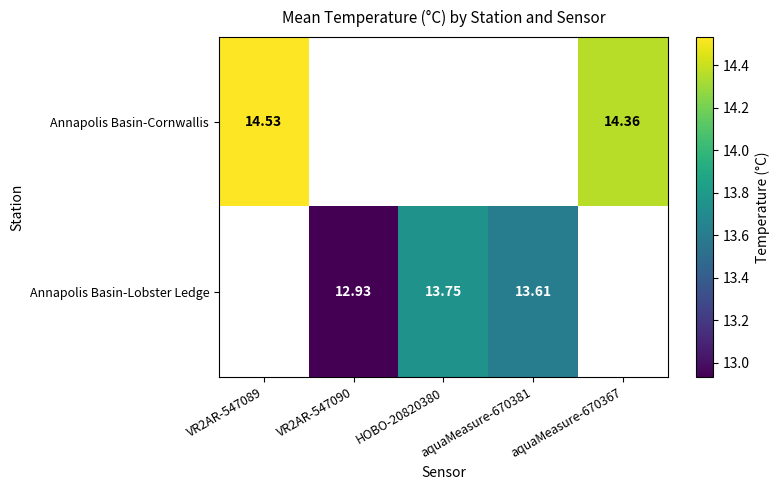

What value does the Annapolis Basin-Cornwallis series have at VR2AR-547089?

14.5